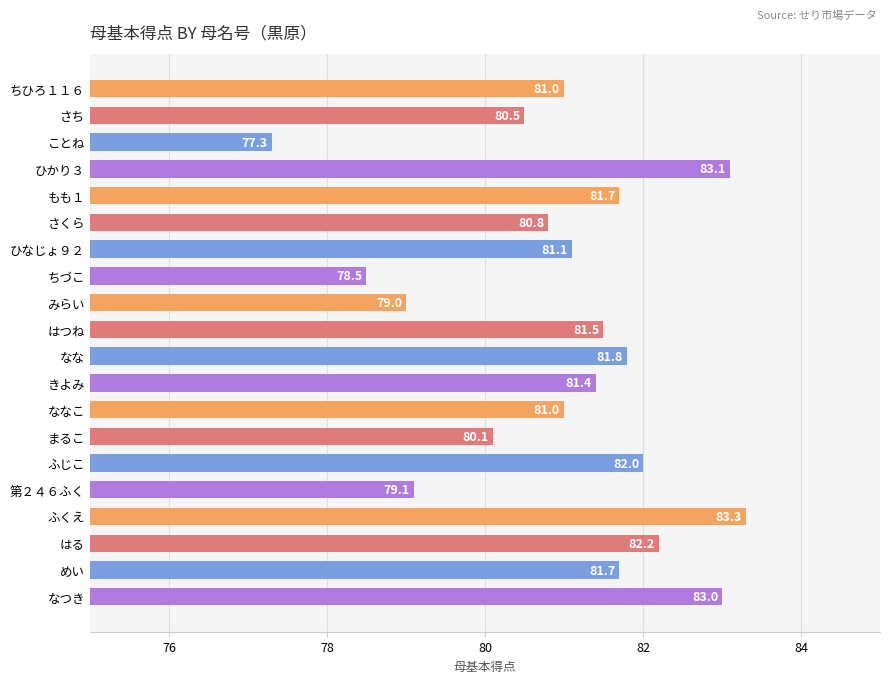

What is the label of the 15th bar from the top?

ふじこ